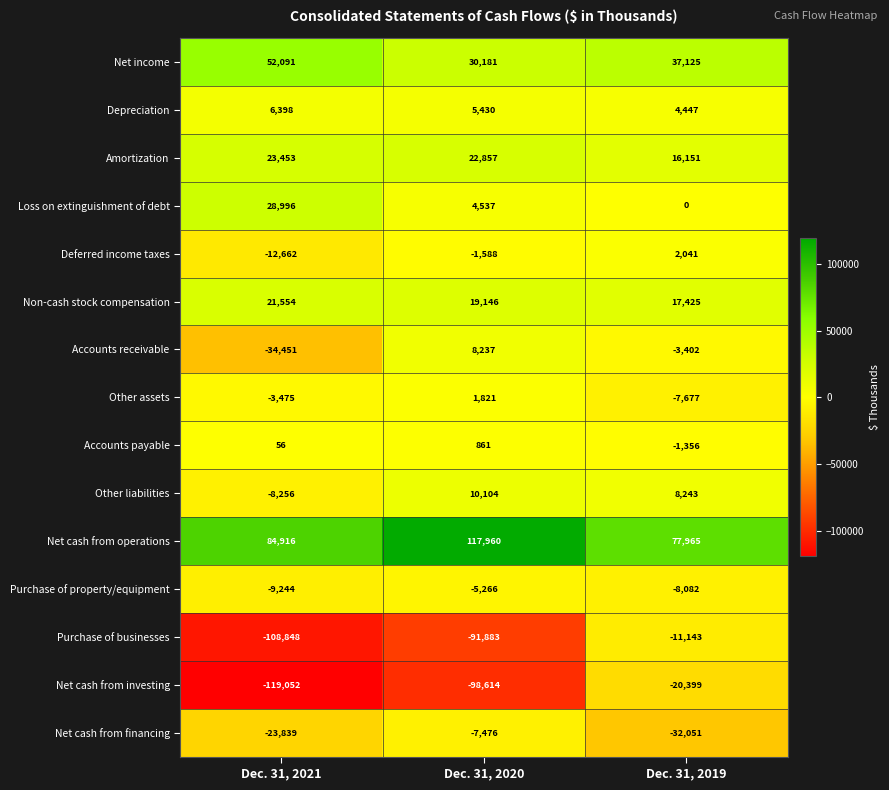

What is the sum of all Net income values?

119397